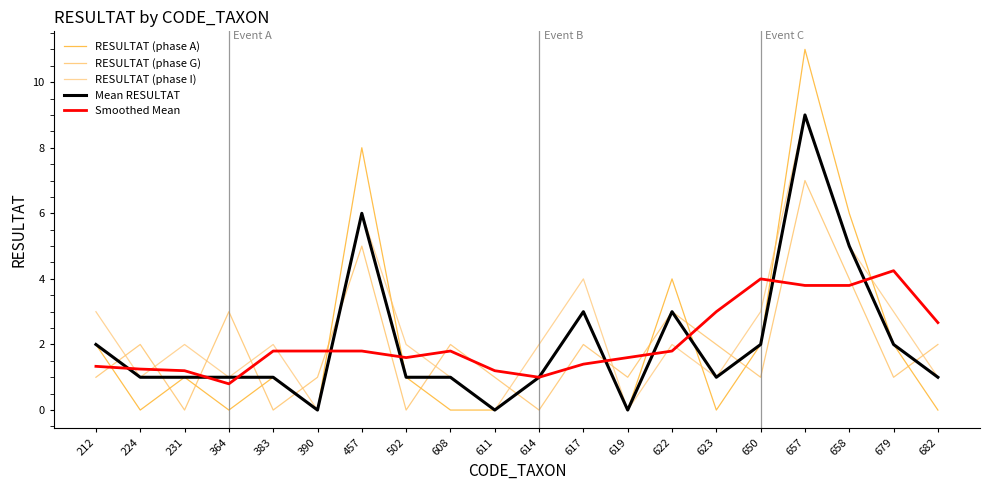

Which label corresponds to the largest value in the chart?

657